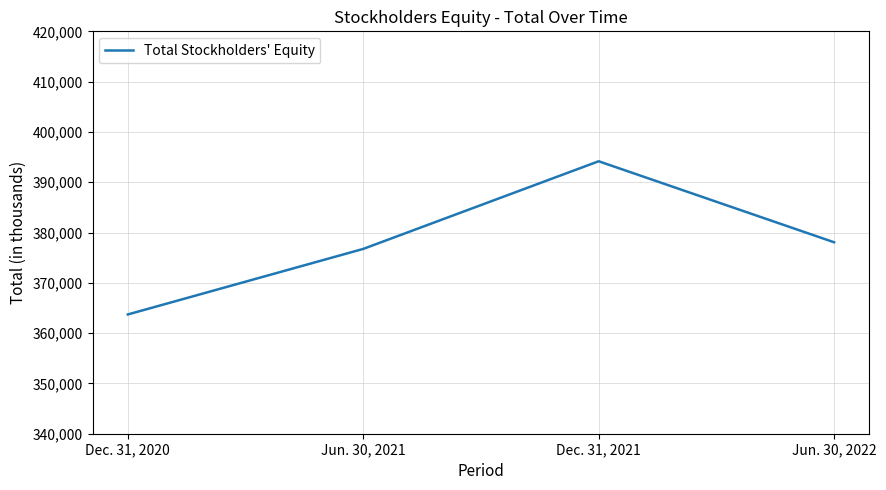

Read the value at Dec. 31, 2020, to the nearest 100.

363700